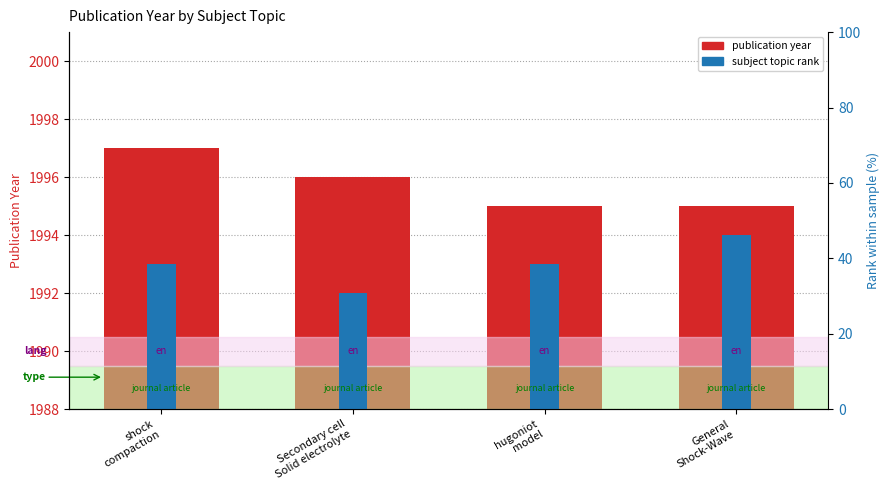

Reading left to right, list all the values displayed in this chart.

publication year: shock
compaction=1997	Secondary cell
Solid electrolyte=1996	hugoniot
model=1995	General
Shock-Wave=1995
subject topic rank: shock
compaction=1993	Secondary cell
Solid electrolyte=1992	hugoniot
model=1993	General
Shock-Wave=1994